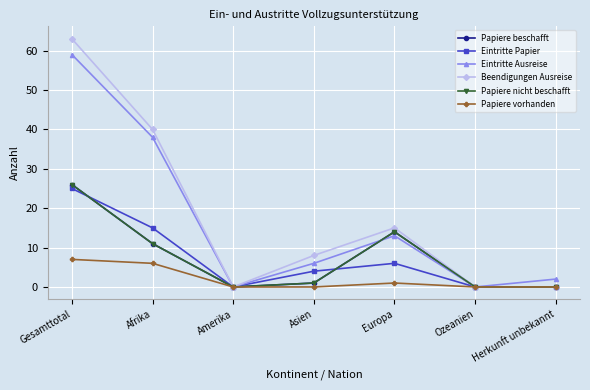

What is the sum of all Papiere vorhanden values?

14